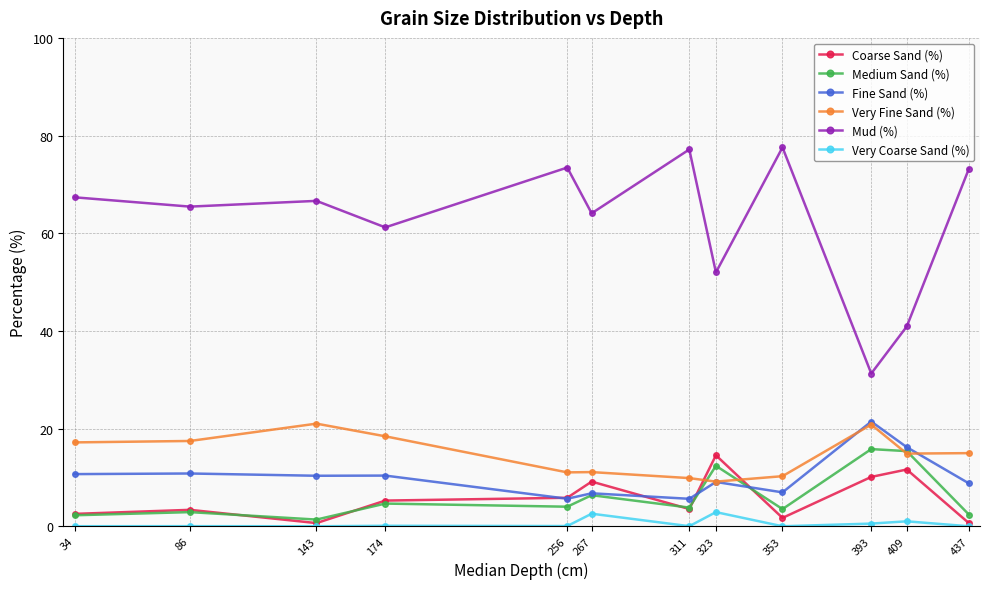

What is the spread (max minus min) of values at 143?

66.6